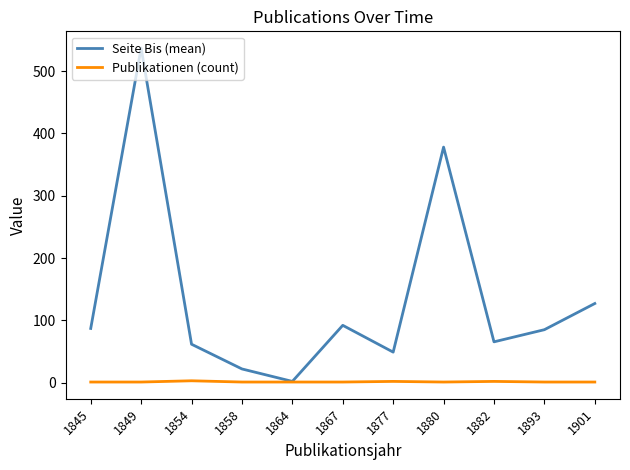

What is the sum of all Seite Bis (mean) values?

1506.2